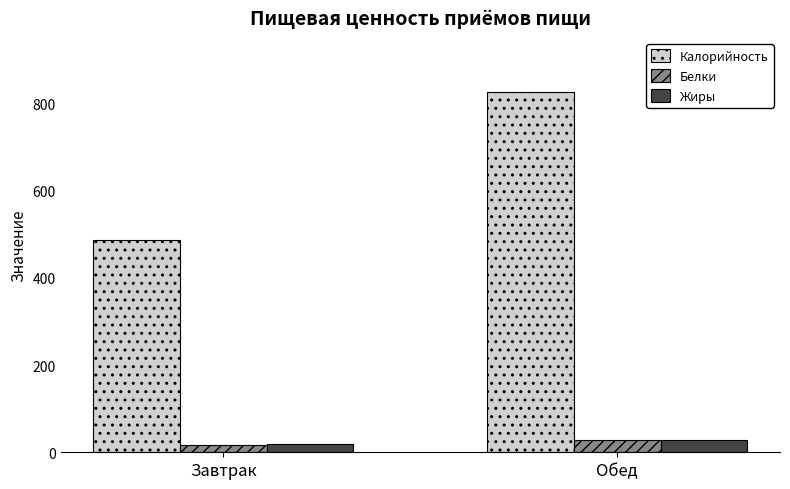

What is the greatest value displayed?

826.9